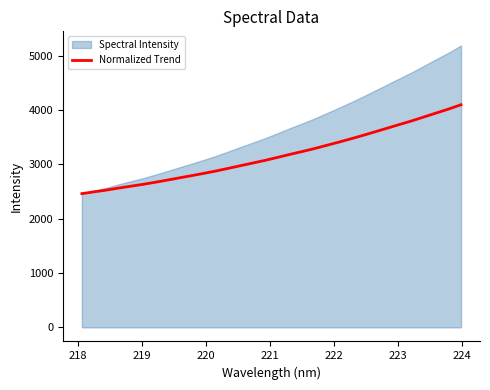

What is the lowest value of the Normalized Trend series?

2460.4